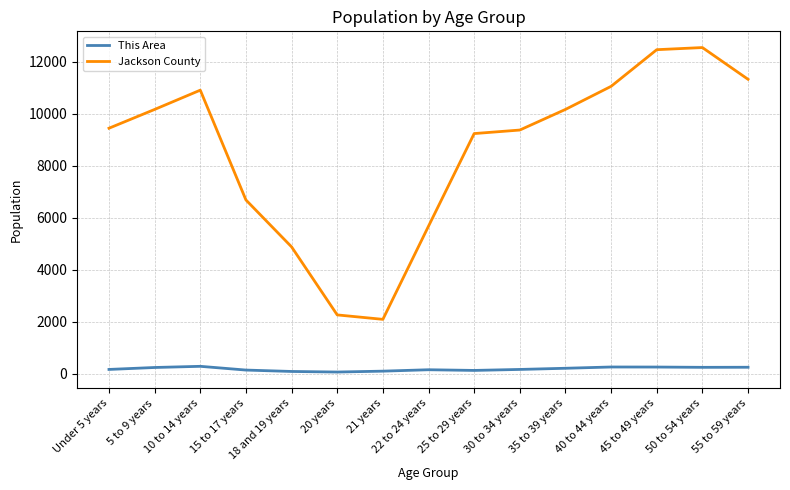

At which label is Jackson County closest to 7316?

15 to 17 years